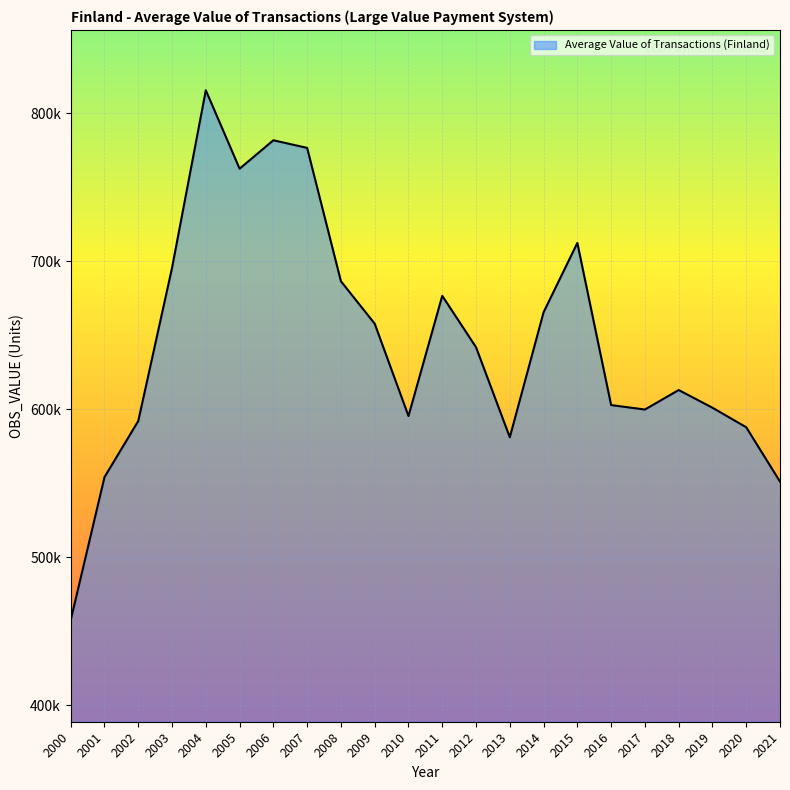

What is the sum of all values?

14207162.4